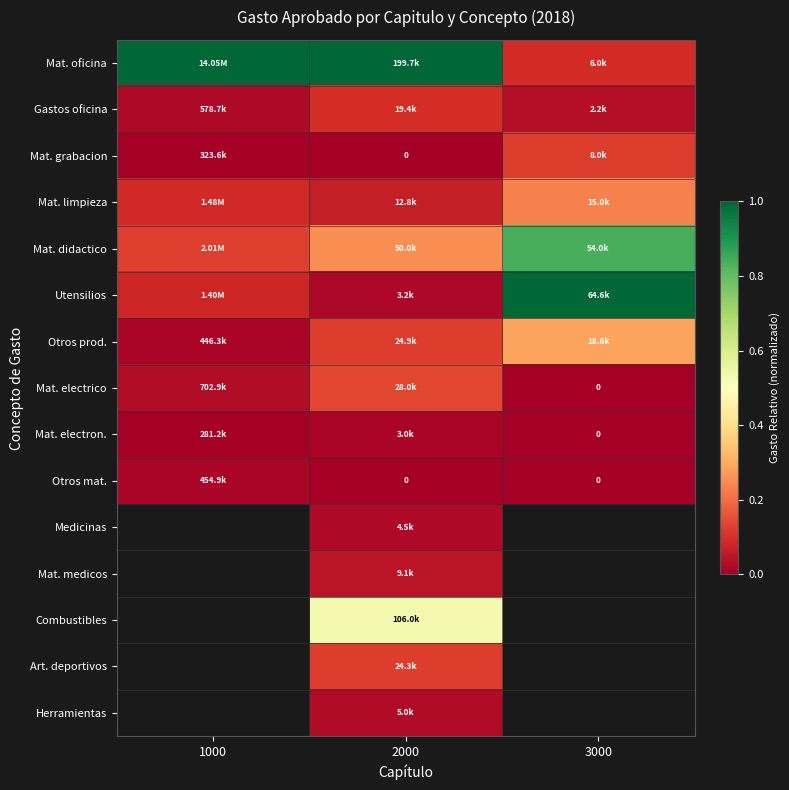

How many series are shown in this chart?

15